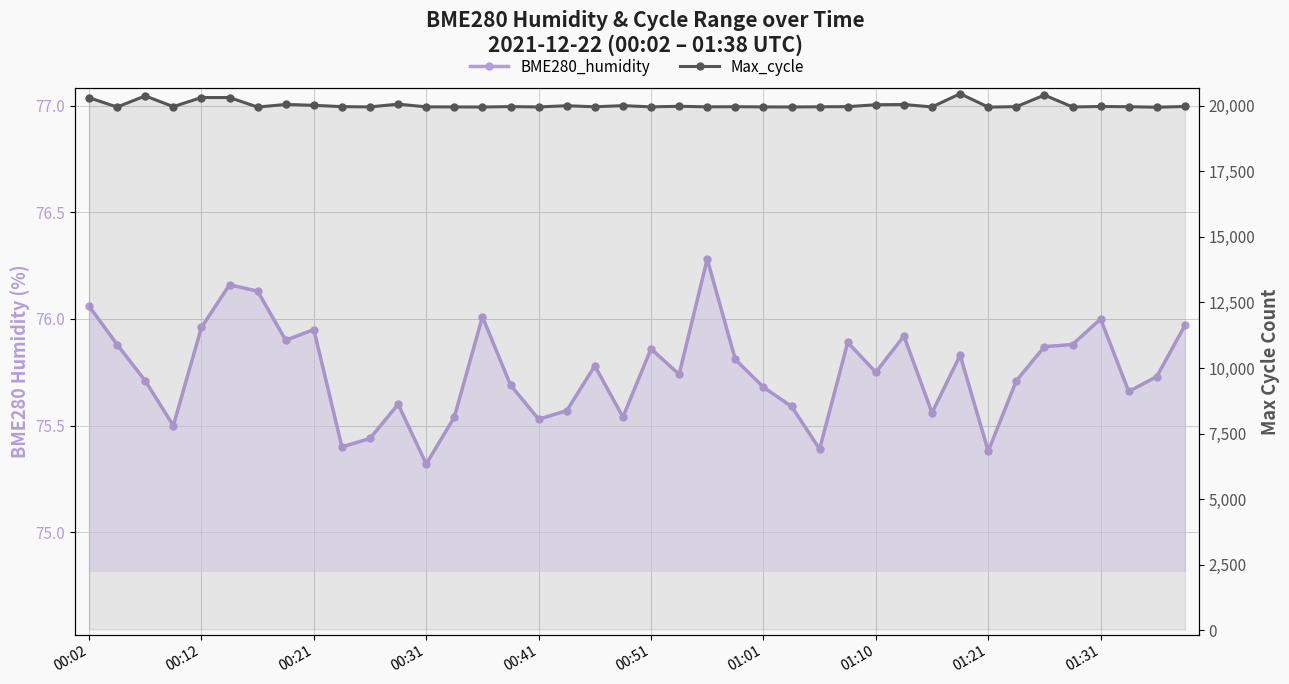

Which series has the largest total across all categories?

Max_cycle